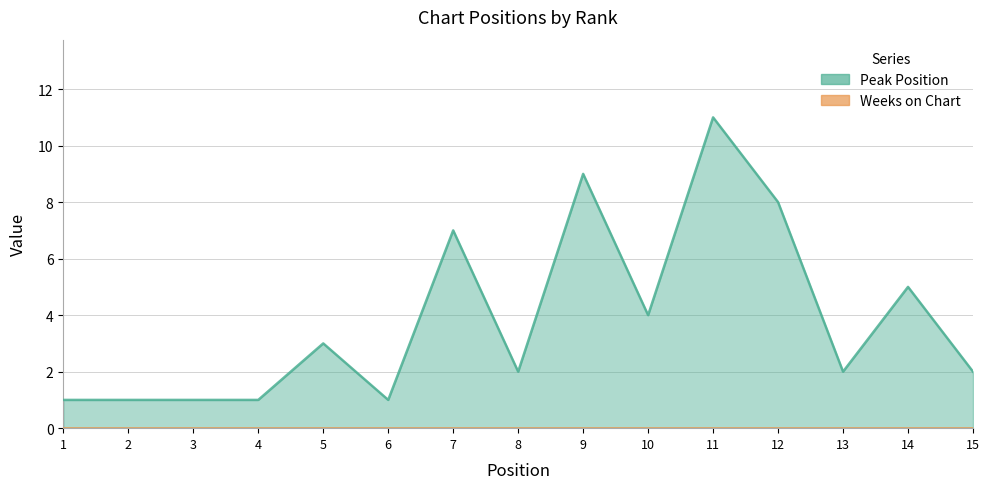

At which category does the chart reach its peak across all series?

11